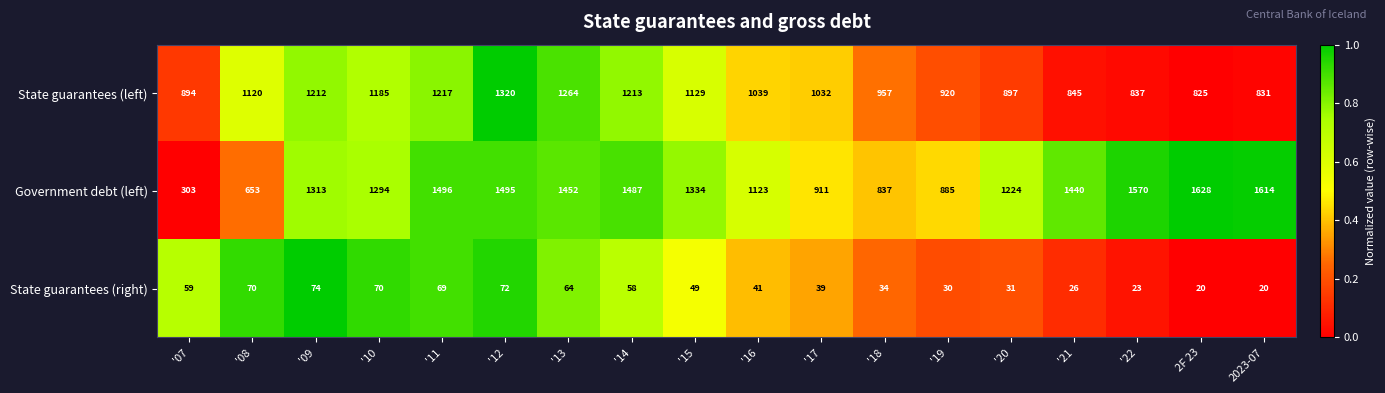

Rank the series at '11 from highest to lowest value.

Government debt (left), State guarantees (left), State guarantees (right)